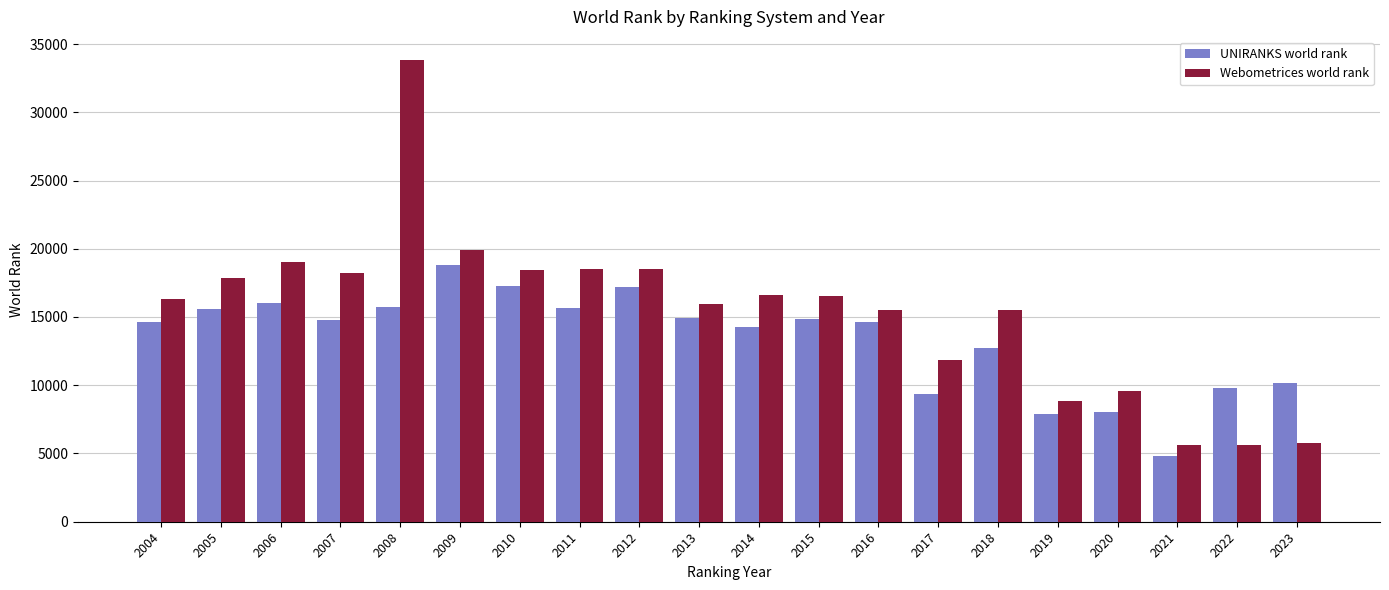

Is it true that UNIRANKS world rank equals 6887 at 2004?

False